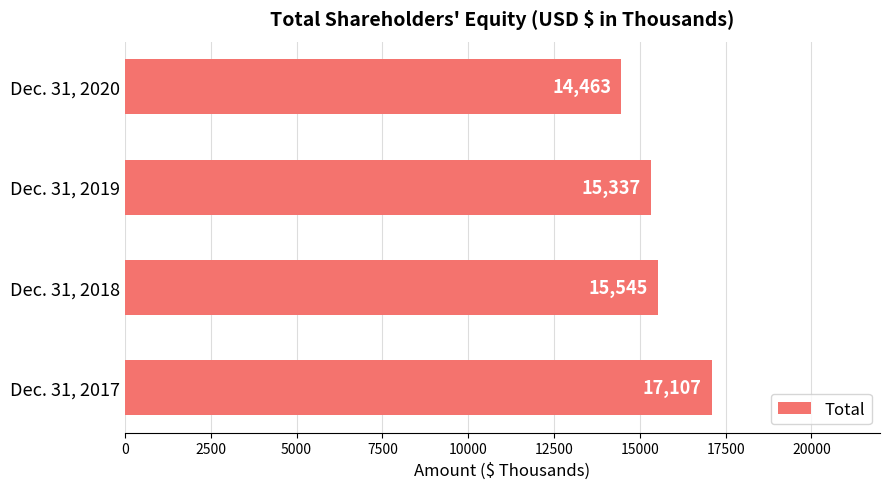

Rank the categories by value from lowest to highest.

Dec. 31, 2020, Dec. 31, 2019, Dec. 31, 2018, Dec. 31, 2017